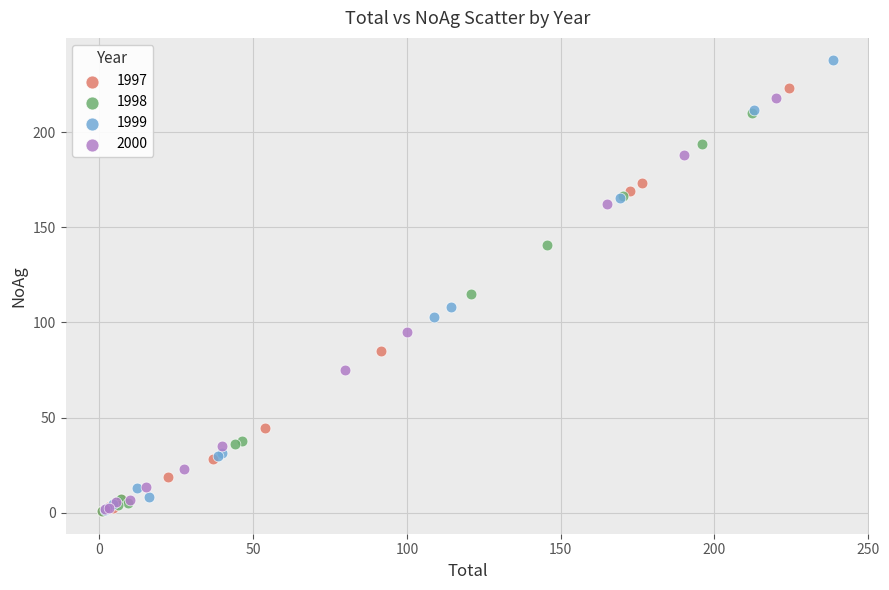

Which series has the largest Y range (max minus min)?

1999